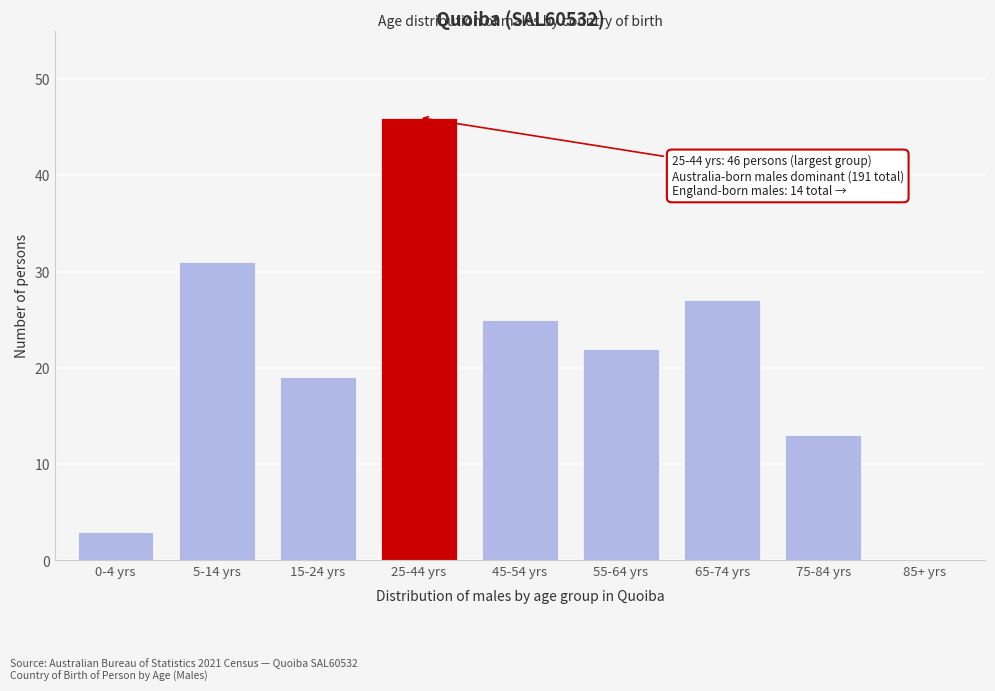

Reading left to right, transcribe all the data shown in this chart.

0-4 yrs=3	5-14 yrs=31	15-24 yrs=19	25-44 yrs=46	45-54 yrs=25	55-64 yrs=22	65-74 yrs=27	75-84 yrs=13	85+ yrs=0